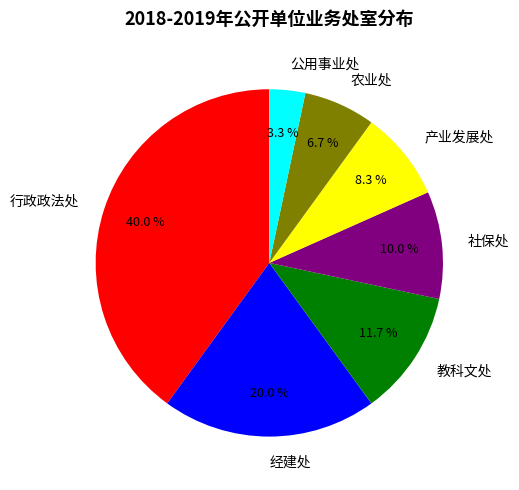

Which slice is the smallest?

公用事业处